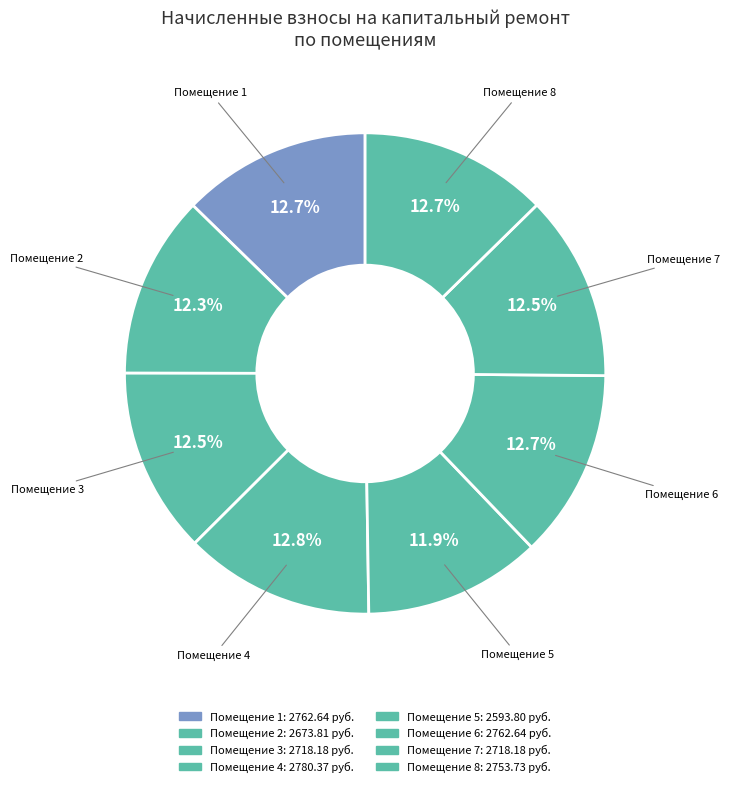

Count the number of slices in the pie.

8